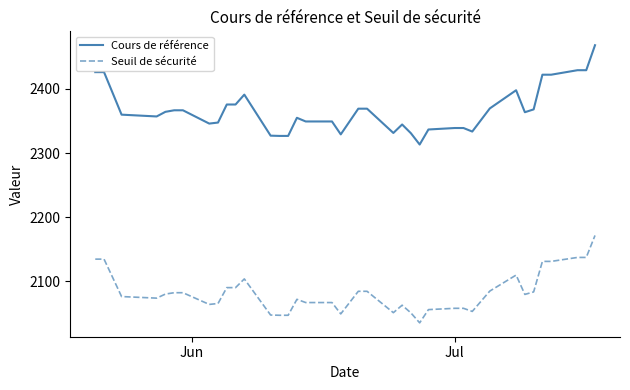

What is the maximum value shown in the chart?

2467.8